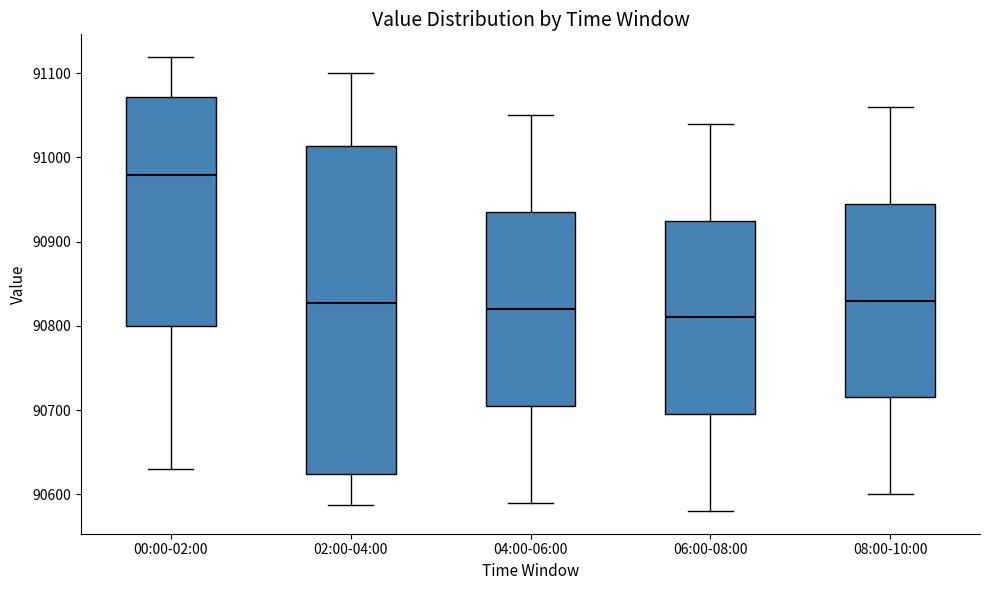

Comparing the boxes themselves (not the whiskers), which one is the tallest?

02:00-04:00